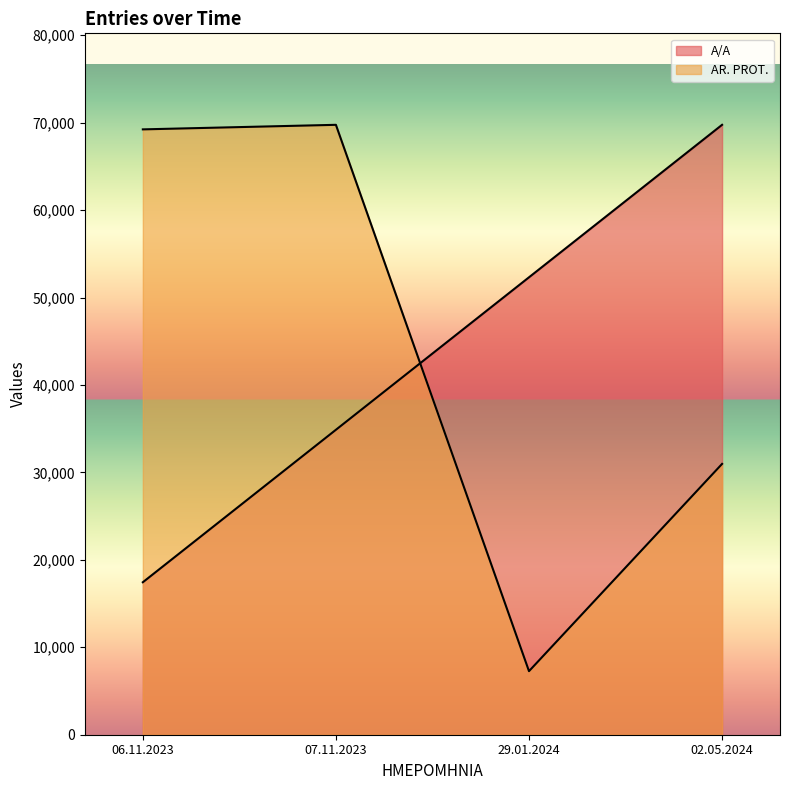

Which category has the highest value in the AR. PROT. series?

07.11.2023